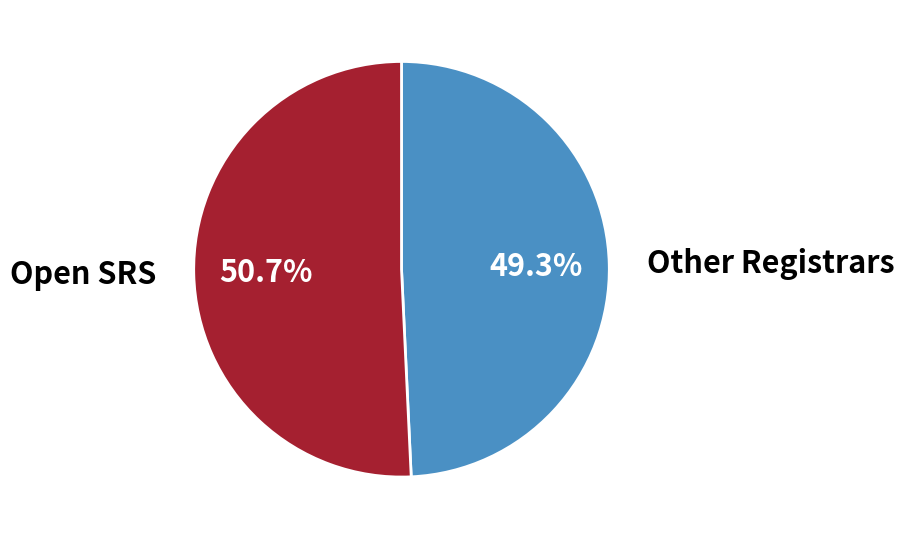

Is there a majority slice in this chart?

Yes